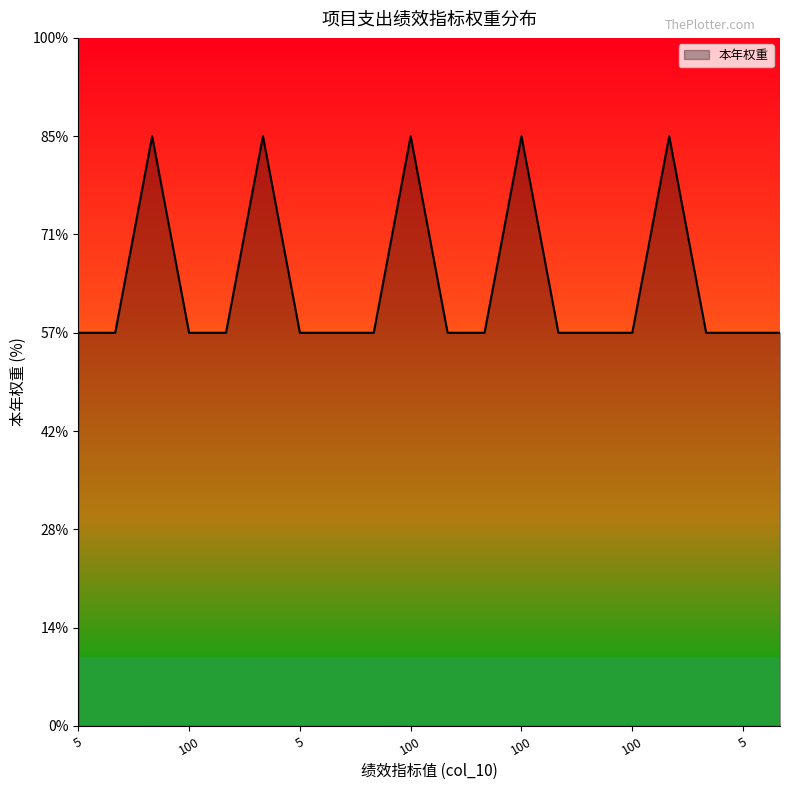

Is this an area chart (filled region under the line)?

Yes